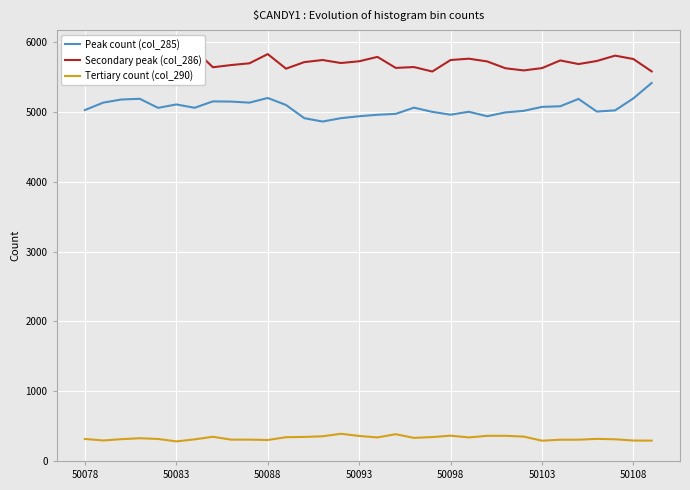

Which series has the widest spread of values?

Peak count (col_285)